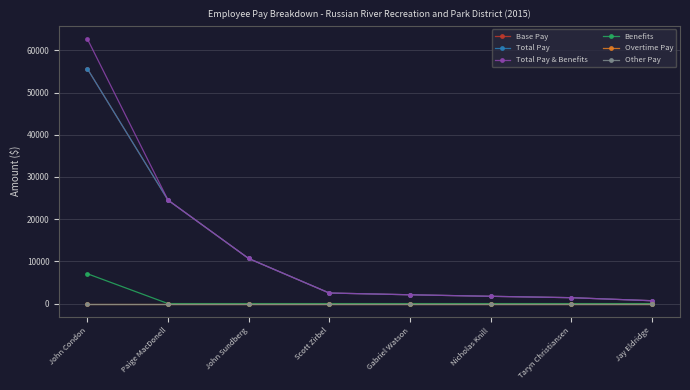

What is the value of the Total Pay point at the 8th from the left?

676.8